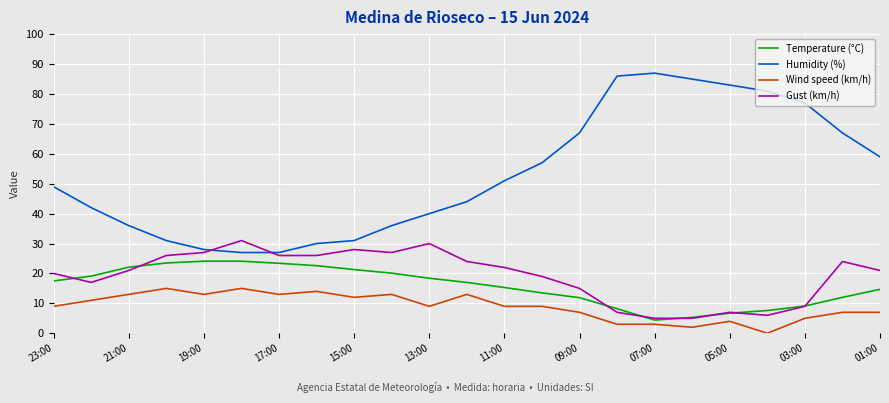

How many series are shown in this chart?

4